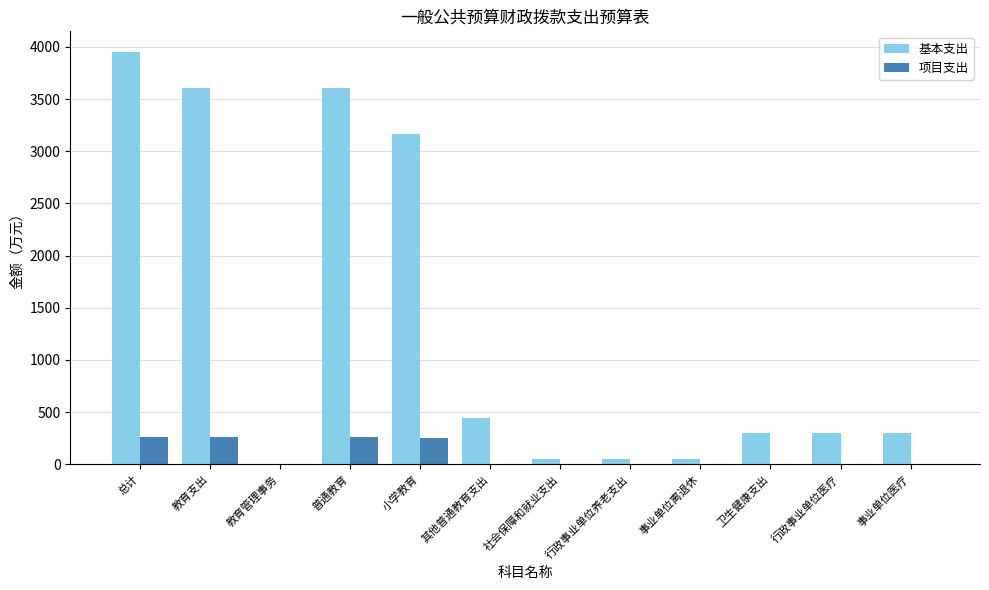

What is the sum of all 基本支出 values?

15806.4